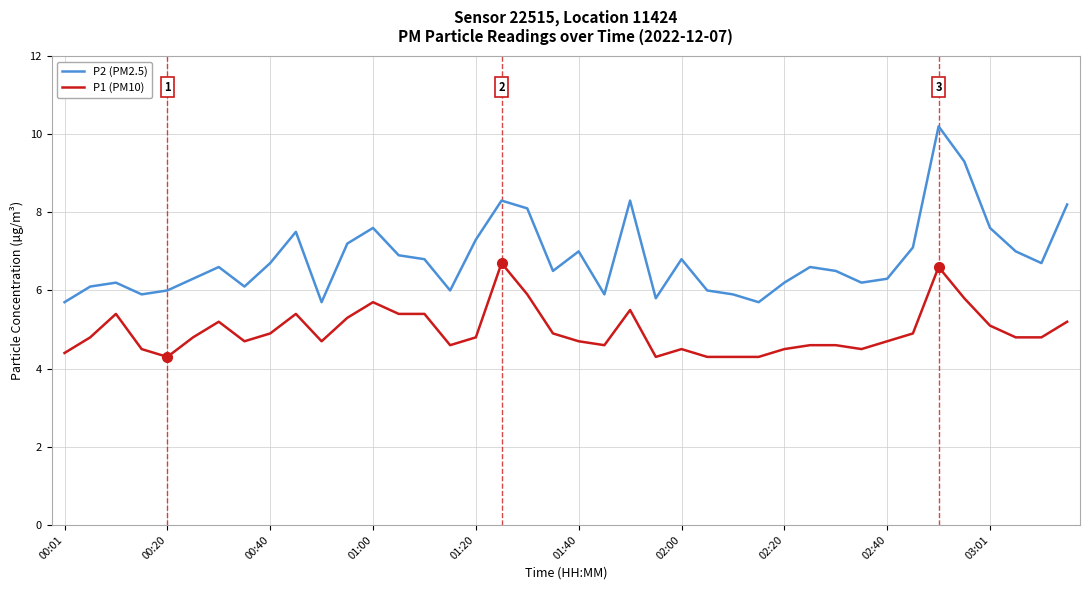

Does the chart display data point markers on the line(s)?

No